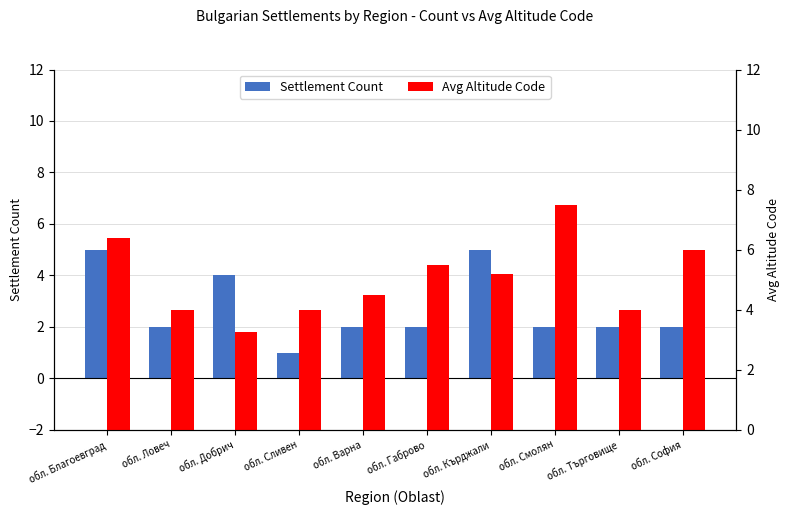

What is the label of the 1st bar from the left?

обл. Благоевград